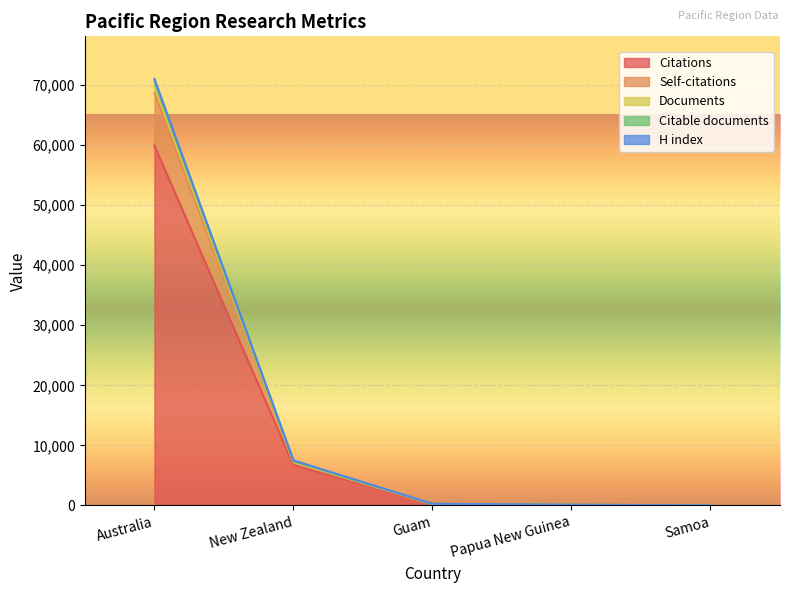

Which category has the highest value in the Self-citations series?

Australia